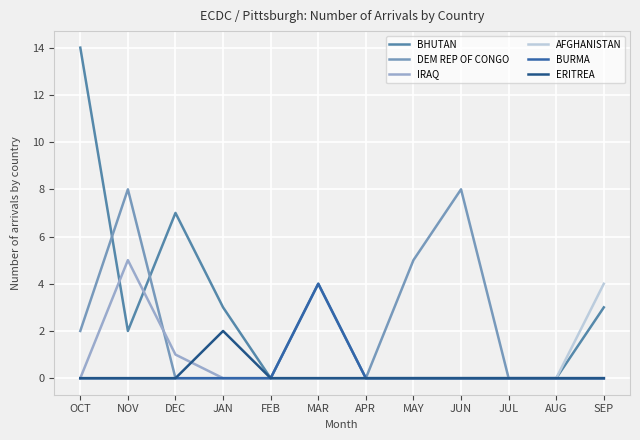

What is the maximum value for BHUTAN?

14